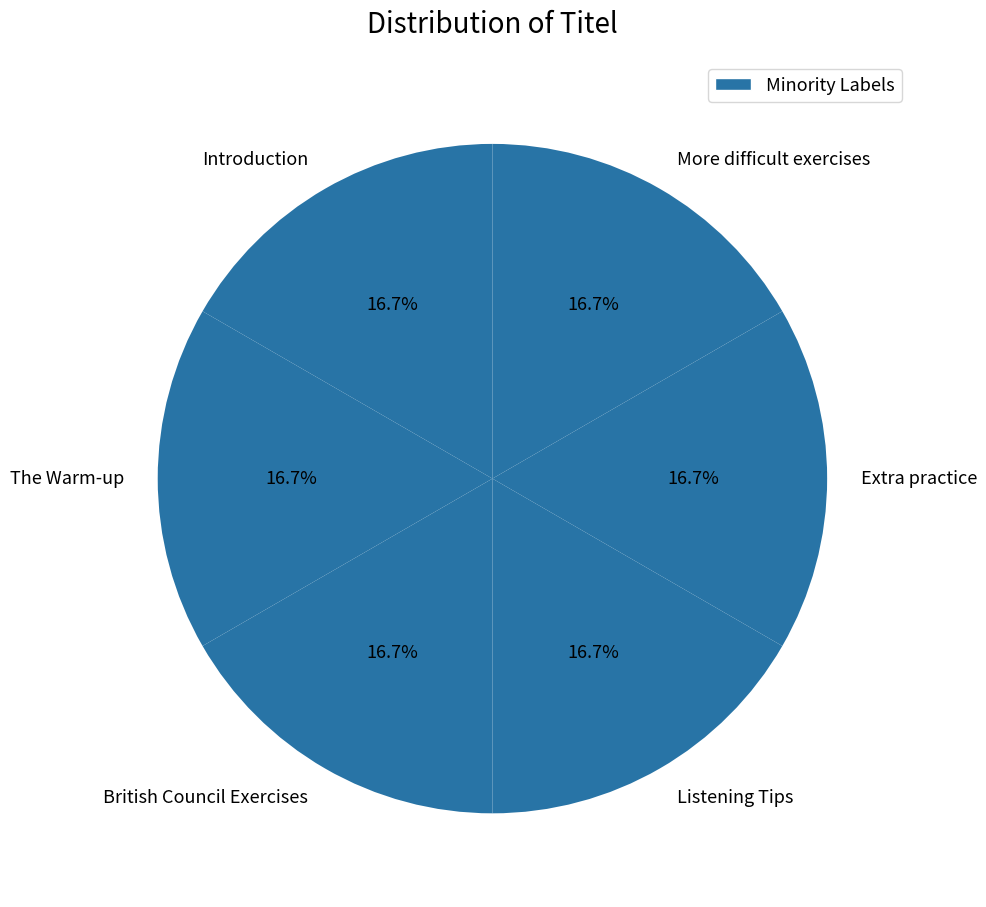

How many slices are in this pie chart?

6